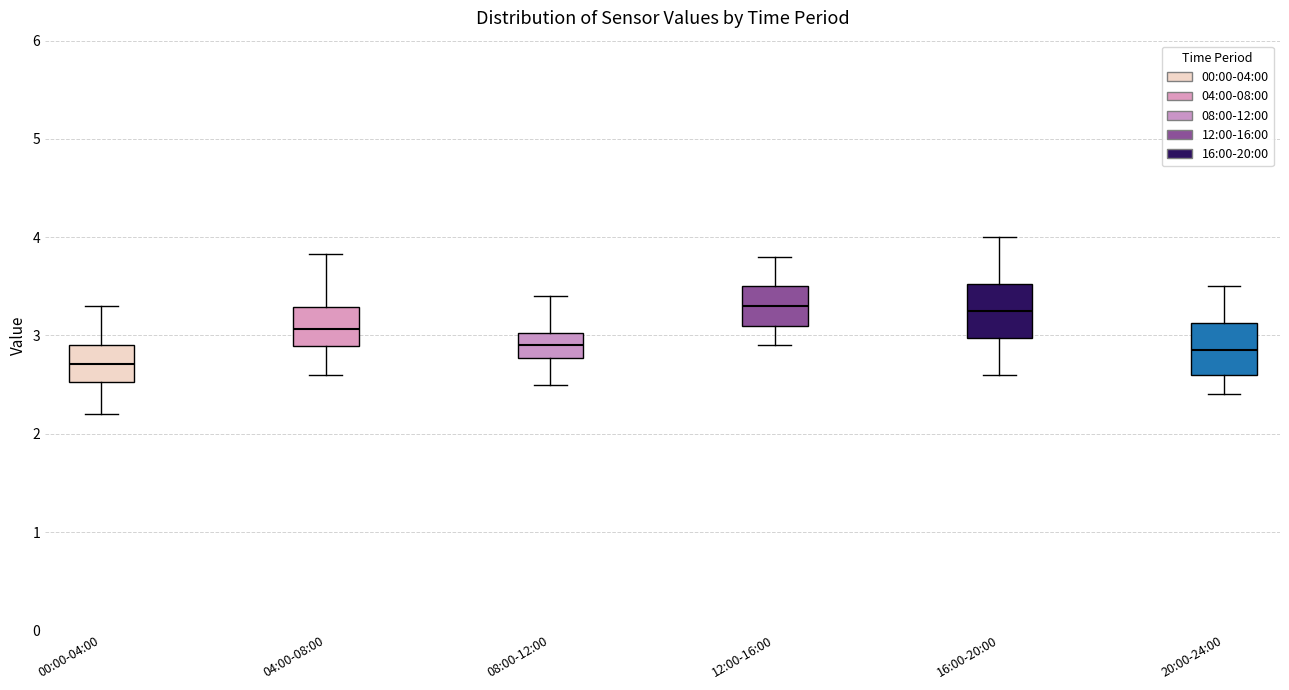

Reading left to right, transcribe this box plot: for each box, give where its median line is, the range the box spans, and where its two whiskers end, as read against the y-axis. The values are not printed on the chart, so give them approximately, as read against the axis.

00:00-04:00: median 2.7, box 2.5 to 2.9, whiskers 2.2 to 3.3
04:00-08:00: median 3.1, box 2.9 to 3.3, whiskers 2.6 to 3.8
08:00-12:00: median 2.9, box 2.8 to 3.0, whiskers 2.5 to 3.4
12:00-16:00: median 3.3, box 3.1 to 3.5, whiskers 2.9 to 3.8
16:00-20:00: median 3.3, box 3.0 to 3.5, whiskers 2.6 to 4.0
20:00-24:00: median 2.9, box 2.6 to 3.1, whiskers 2.4 to 3.5